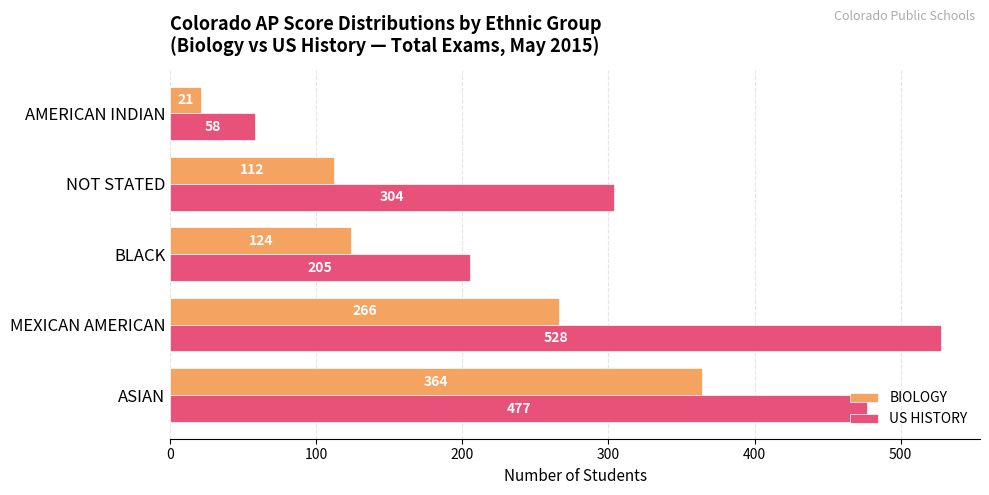

What are all the series names shown in the legend?

BIOLOGY, US HISTORY